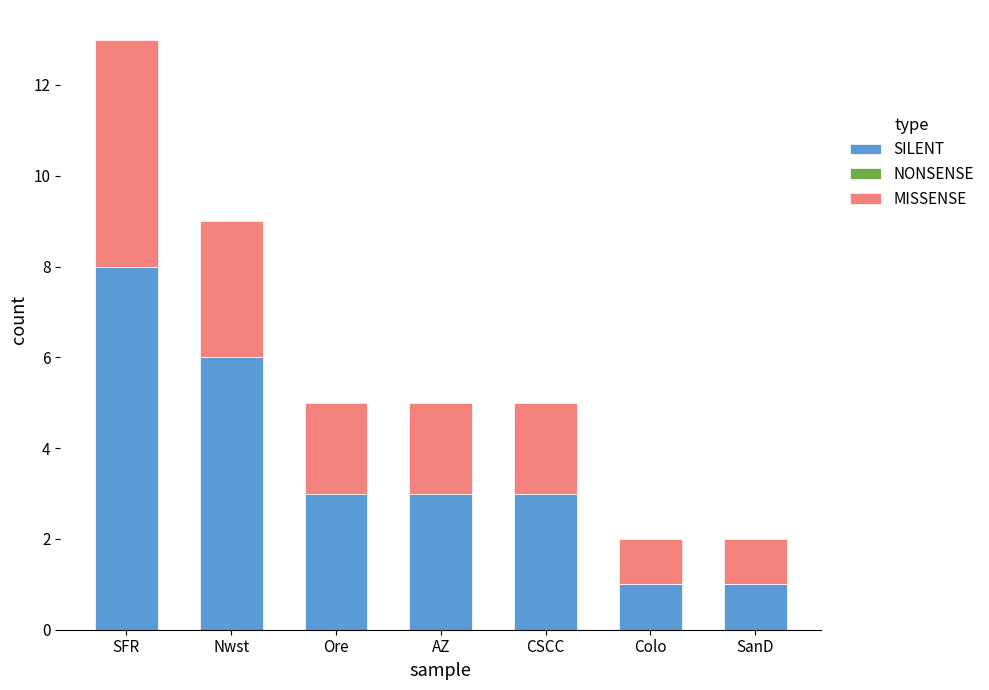

What is the sum of all SILENT values?

25